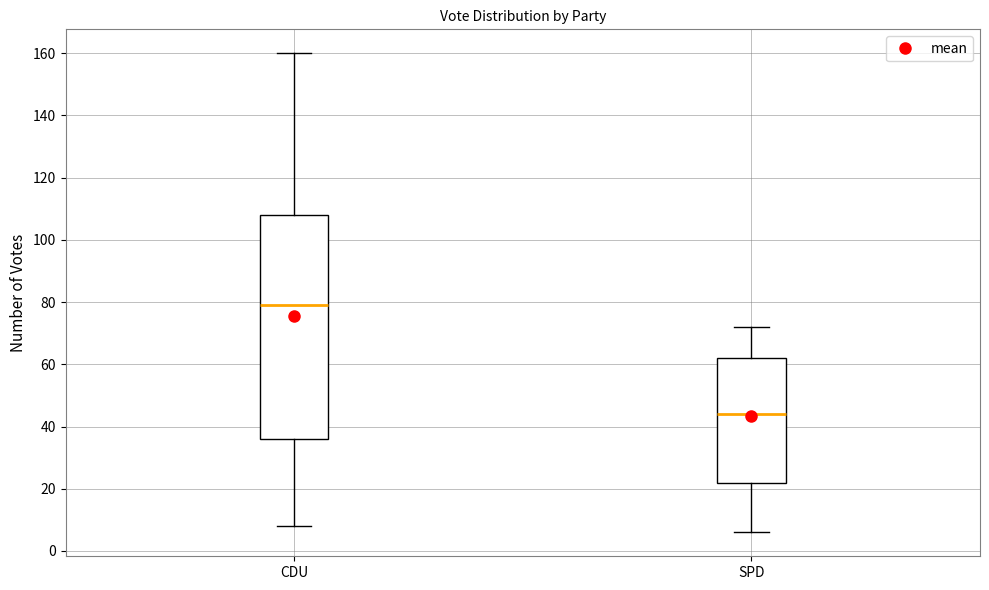

Which box is the tallest, from its lower edge to its upper edge?

CDU